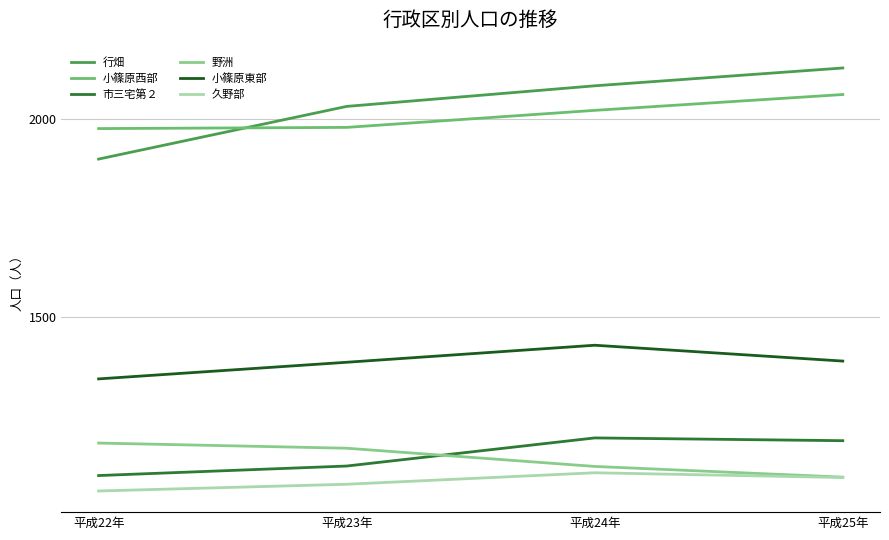

What is the difference between the second highest and second lowest values in the 小篠原東部 series?

3